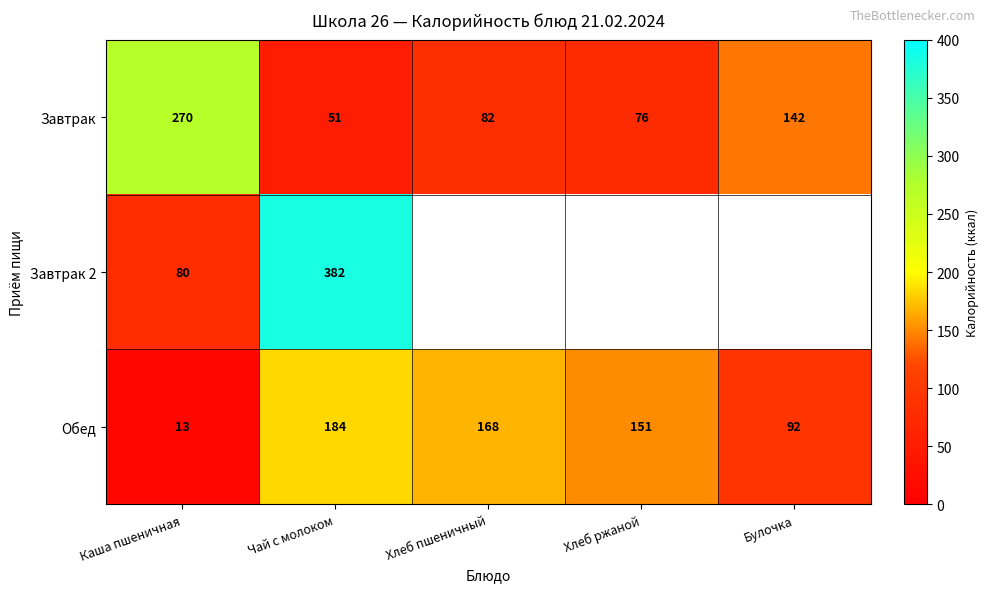

Rank the categories by Завтрак value from highest to lowest.

Каша пшеничная, Булочка, Хлеб пшеничный, Хлеб ржаной, Чай с молоком